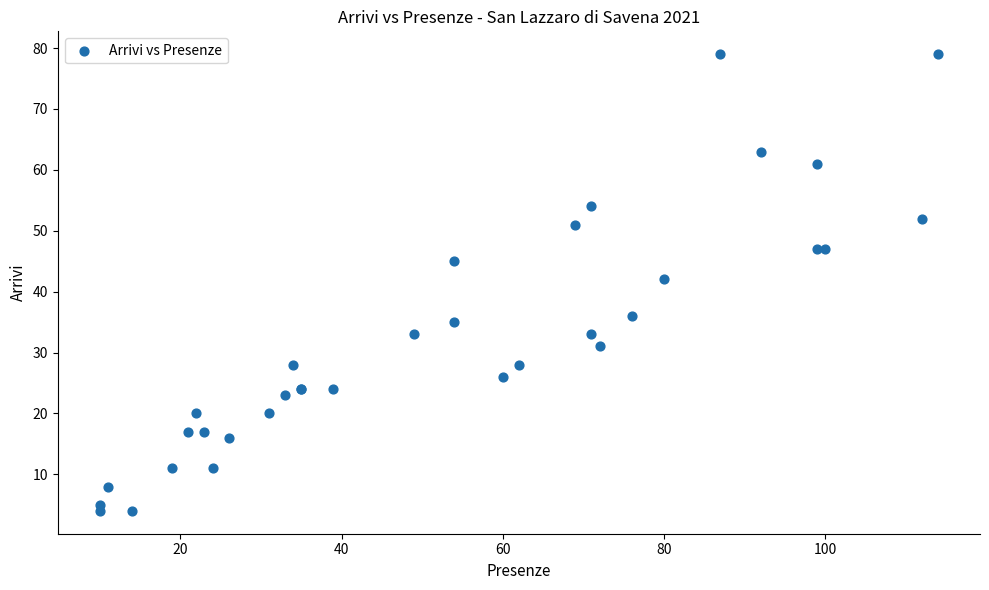

What Y value in the scatter plot is closest to 41?

42